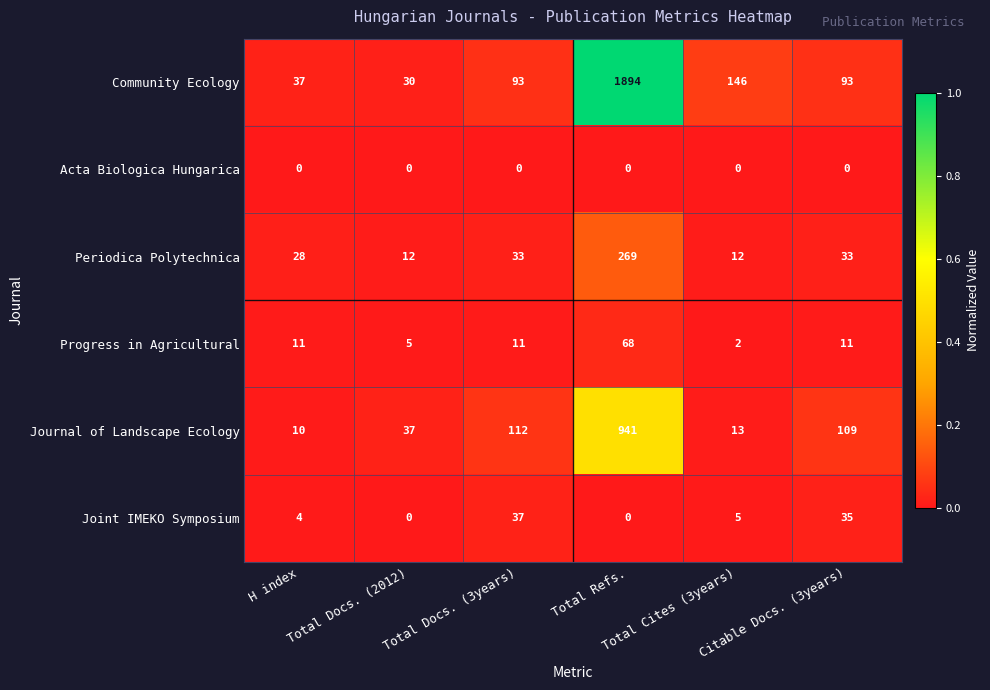

What is the difference between the second highest and minimum values in the Journal of Landscape Ecology series?

102